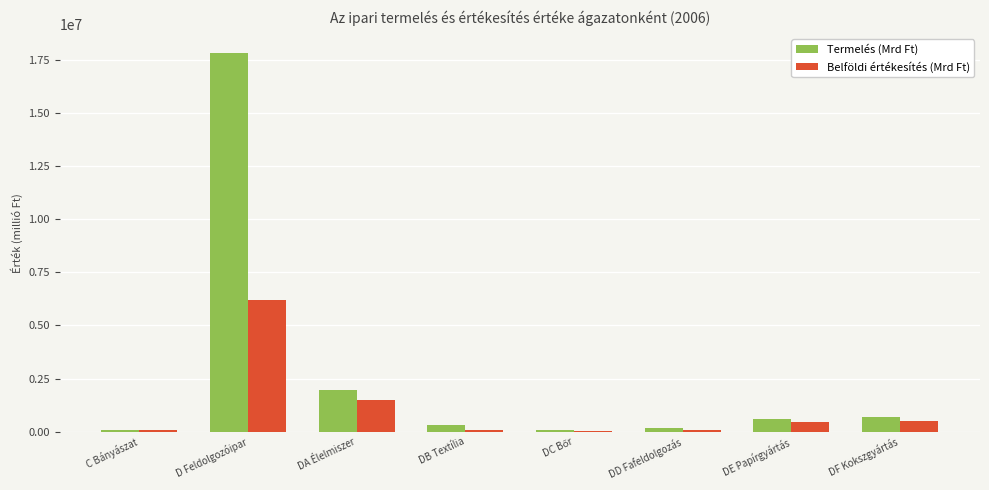

Are the bars grouped side by side (vs. stacked)?

Yes